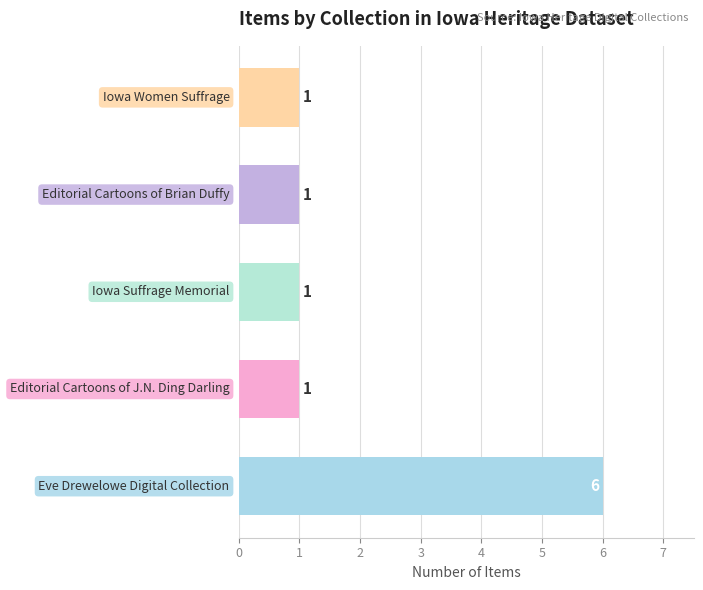

What is the difference between the maximum and minimum values?

5